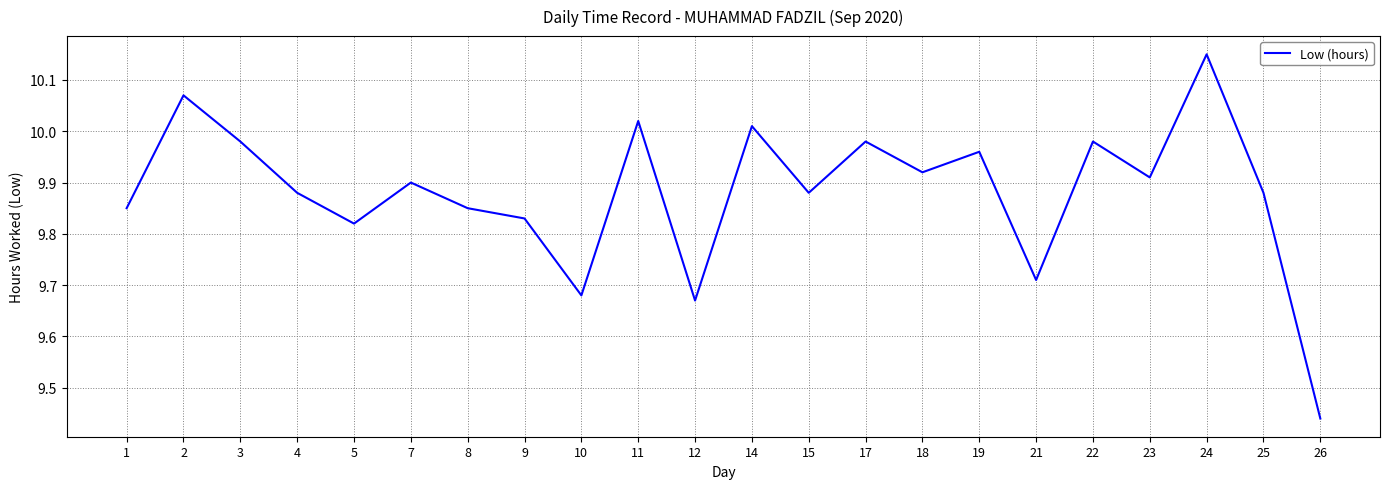

Which category has the highest value across all series?

24